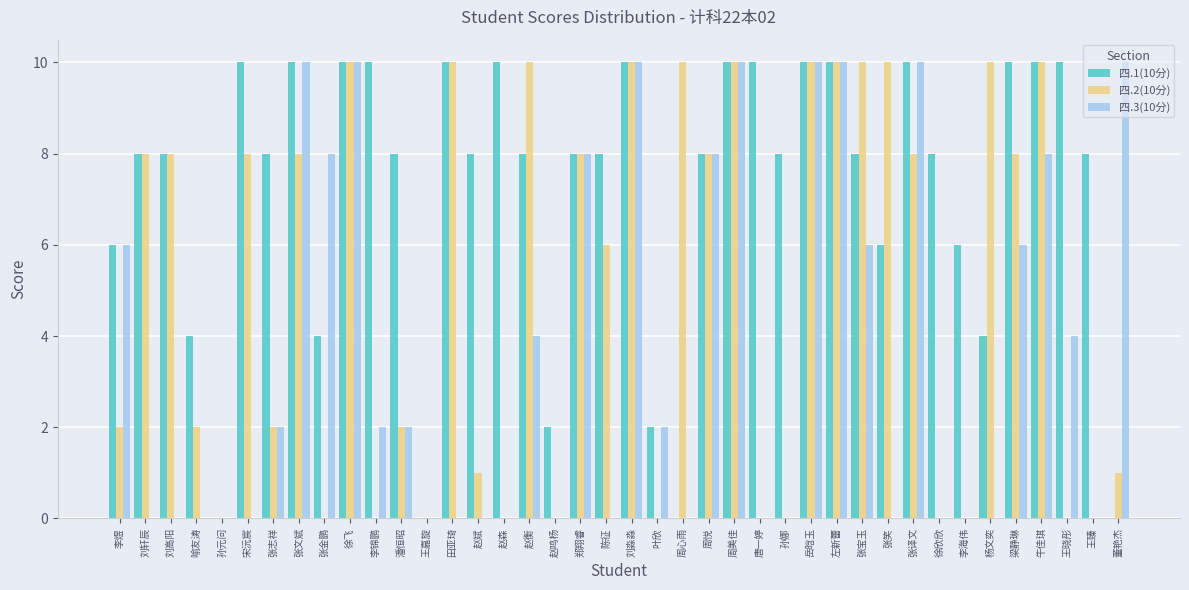

Count the number of data series in this chart.

3